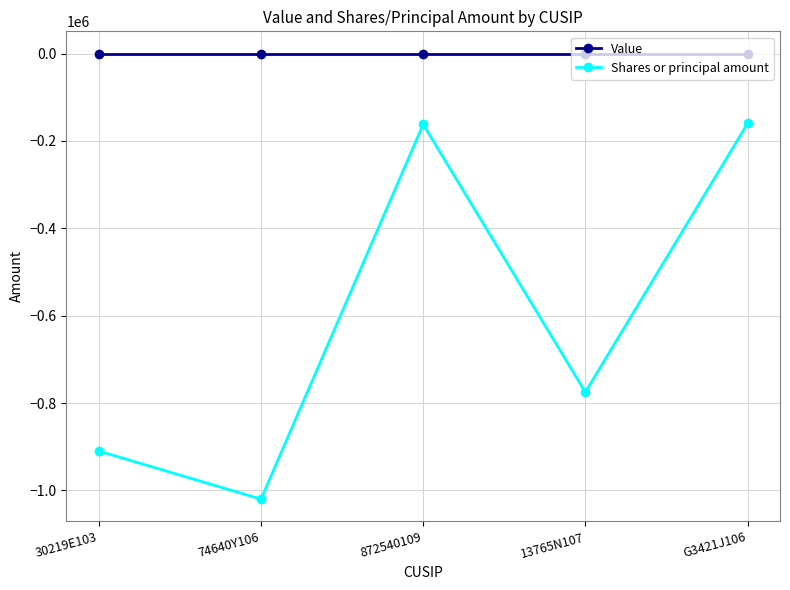

Which series changed the most between 74640Y106 and G3421J106?

Shares or principal amount